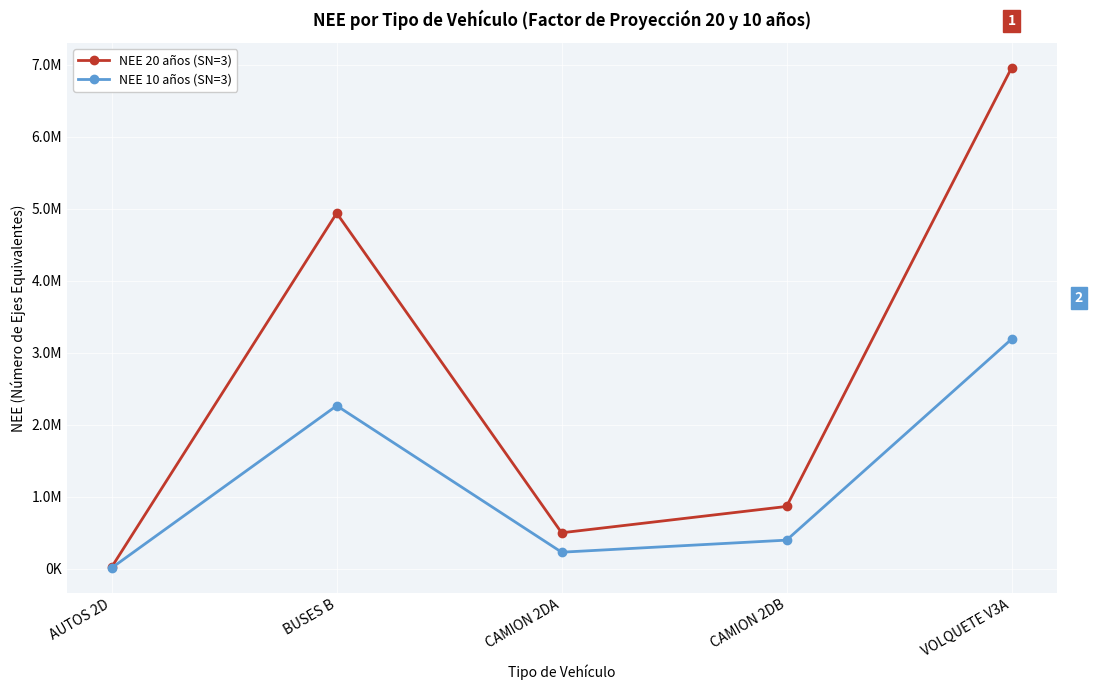

What is the difference between the second highest and second lowest values in the NEE 10 años (SN=3) series?

2035800.4